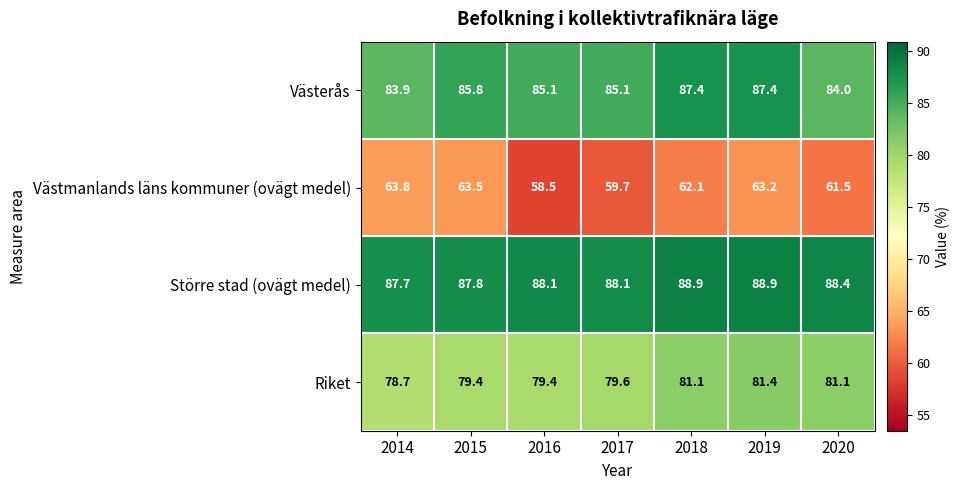

List the series in order of their peak value, lowest first.

Västmanlands läns kommuner (ovägt medel), Riket, Västerås, Större stad (ovägt medel)